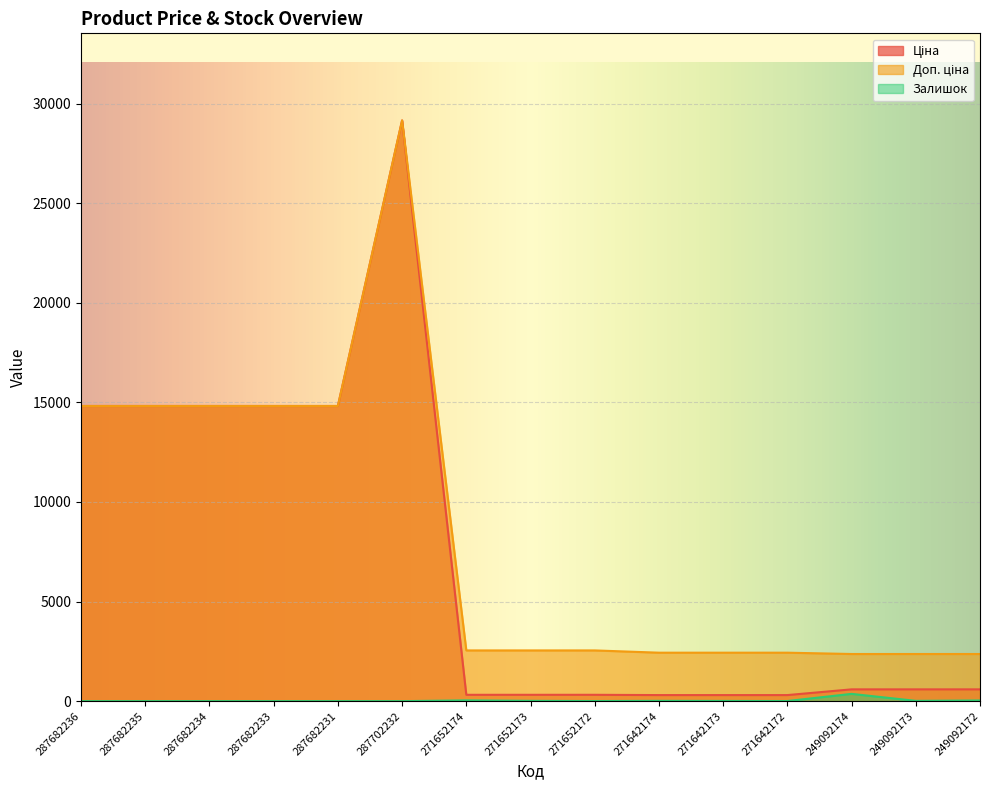

Reading left to right, transcribe all the data shown in this chart.

Ціна: 287682236=14817.6	287682235=14817.6	287682234=14817.6	287682233=14817.6	287682231=14817.6	287702232=29152.3	271652174=318.3	271652173=318.3	271652172=318.3	271642174=304.1	271642173=304.1	271642172=304.1	249092174=591.6	249092173=591.6	249092172=591.6
Доп. ціна: 287682236=14817.6	287682235=14817.6	287682234=14817.6	287682233=14817.6	287682231=14817.6	287702232=29152.3	271652174=2546.4	271652173=2546.4	271652172=2546.4	271642174=2432.8	271642173=2432.8	271642172=2432.8	249092174=2366.5	249092173=2366.5	249092172=2366.5
Залишок: 287682236=0.0	287682235=0.0	287682234=0.0	287682233=0.0	287682231=0.0	287702232=0.0	271652174=38.0	271652173=15.0	271652172=5.0	271642174=14.0	271642173=10.0	271642172=5.0	249092174=365.0	249092173=14.0	249092172=33.0